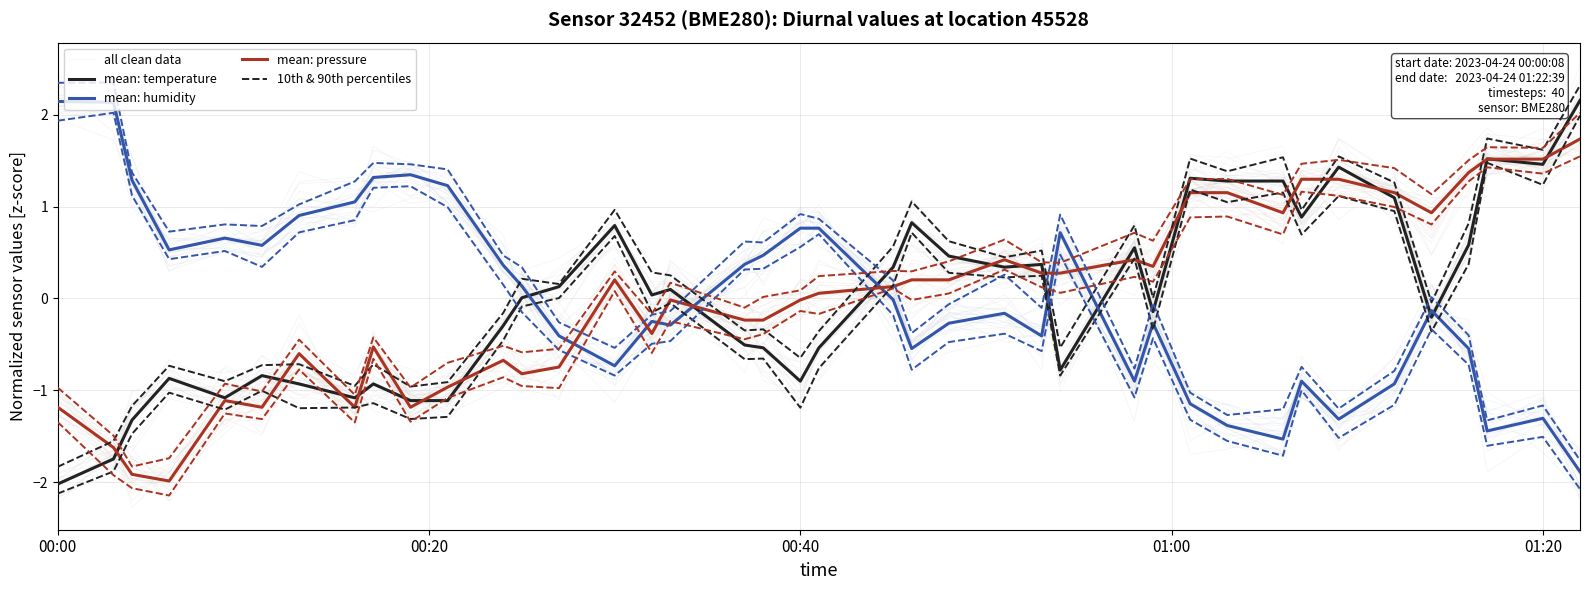

What are all the series names shown in the legend?

all clean data, mean: temperature, mean: humidity, mean: pressure, 10th & 90th percentiles